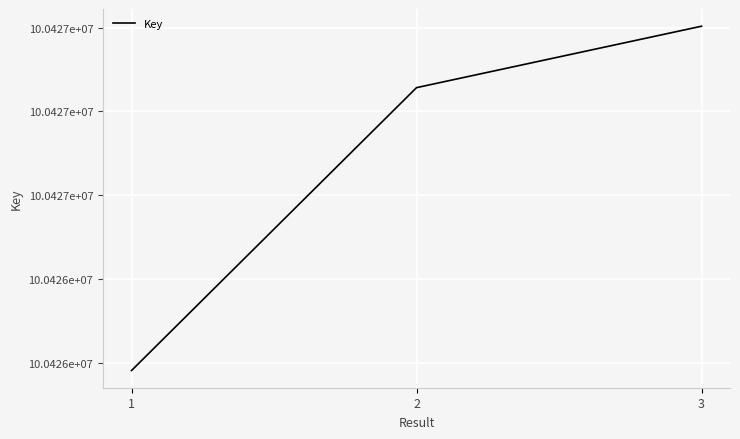

The value at 1 is 100425457. True or false?

True